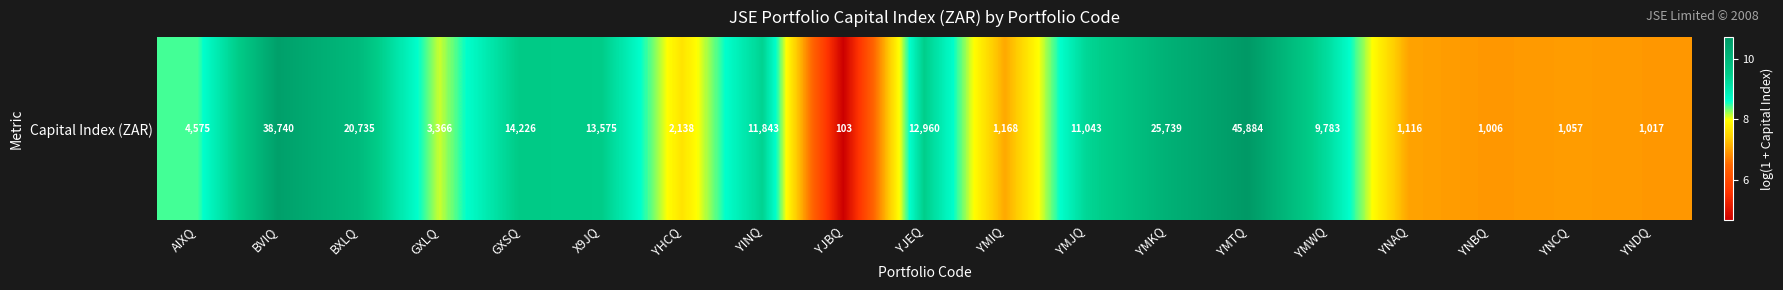

Where is the data nearest to the value 7?

YNAQ